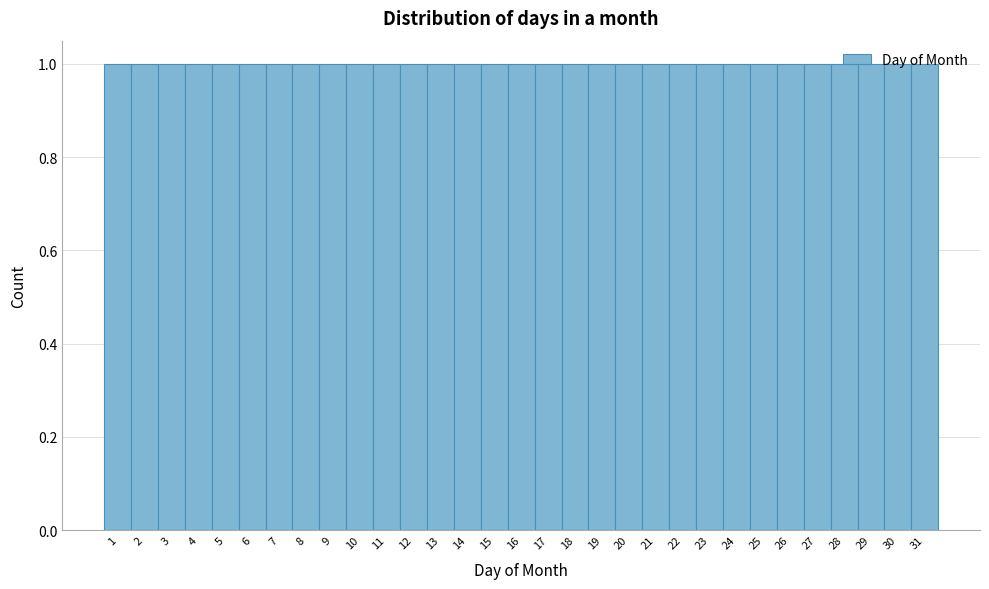

Reading left to right, list every bar in this chart as the range it spans on the x-axis followed by its height. The values are not printed on the chart, so give them approximately, as read against the axis.

0.5 to 1.5: 1
1.5 to 2.5: 1
2.5 to 3.5: 1
3.5 to 4.5: 1
4.5 to 5.5: 1
5.5 to 6.5: 1
6.5 to 7.5: 1
7.5 to 8.5: 1
8.5 to 9.5: 1
9.5 to 10.5: 1
10.5 to 11.5: 1
11.5 to 12.5: 1
12.5 to 13.5: 1
13.5 to 14.5: 1
14.5 to 15.5: 1
15.5 to 16.5: 1
16.5 to 17.5: 1
17.5 to 18.5: 1
18.5 to 19.5: 1
19.5 to 20.5: 1
20.5 to 21.5: 1
21.5 to 22.5: 1
22.5 to 23.5: 1
23.5 to 24.5: 1
24.5 to 25.5: 1
25.5 to 26.5: 1
26.5 to 27.5: 1
27.5 to 28.5: 1
28.5 to 29.5: 1
29.5 to 30.5: 1
30.5 to 31.5: 1